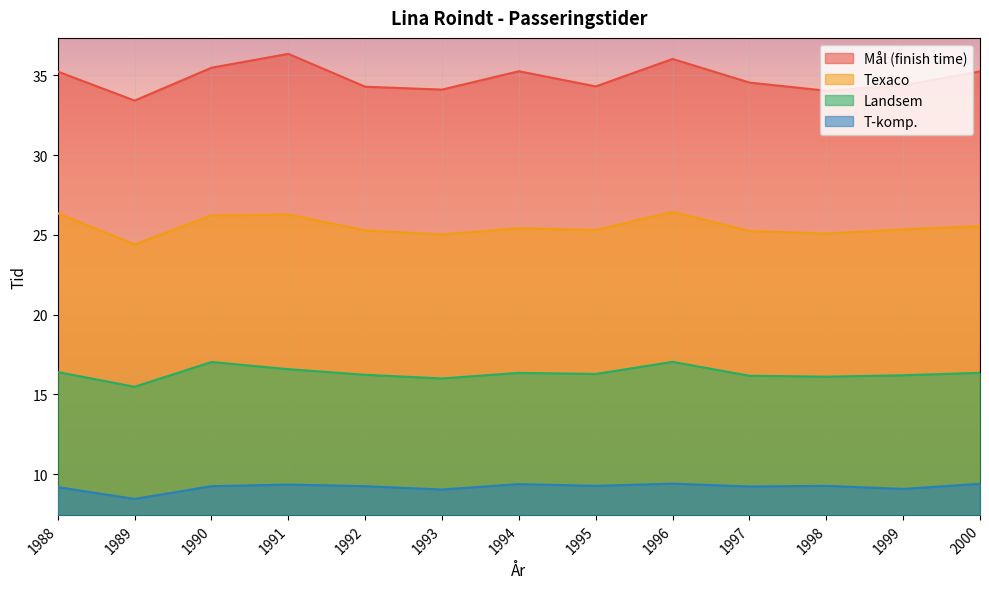

Which series has the widest spread of values?

Mål (finish time)